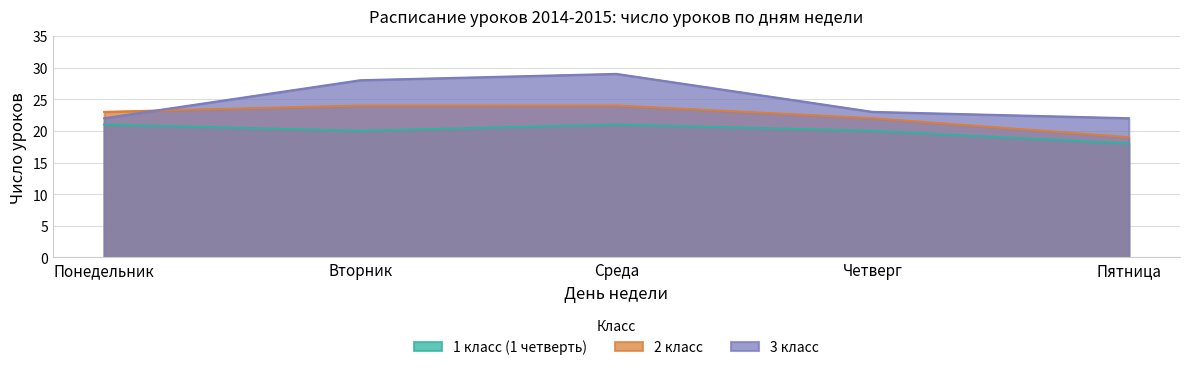

Which category has the lowest value in the 2 класс series?

Пятница